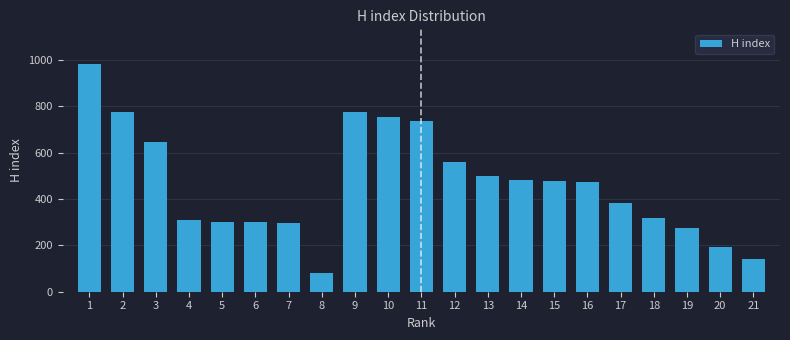

The value at 12 is 841. True or false?

False